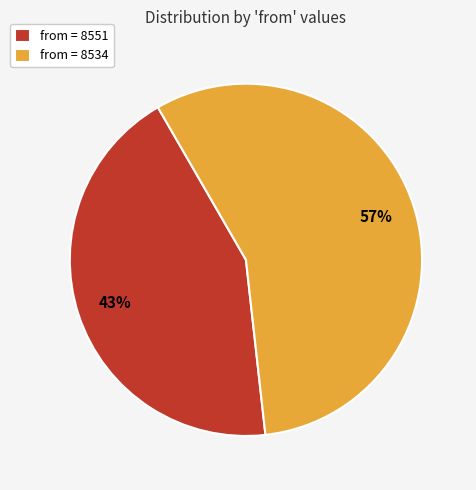

Is there a majority slice in this chart?

Yes